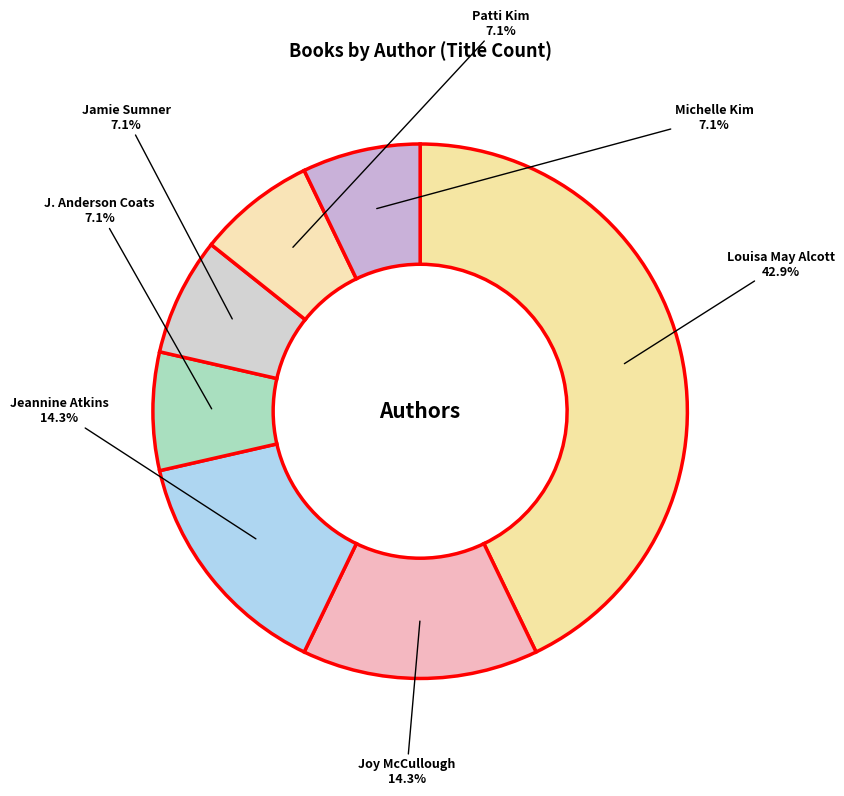

Which category has the biggest portion of the pie?

Louisa May Alcott